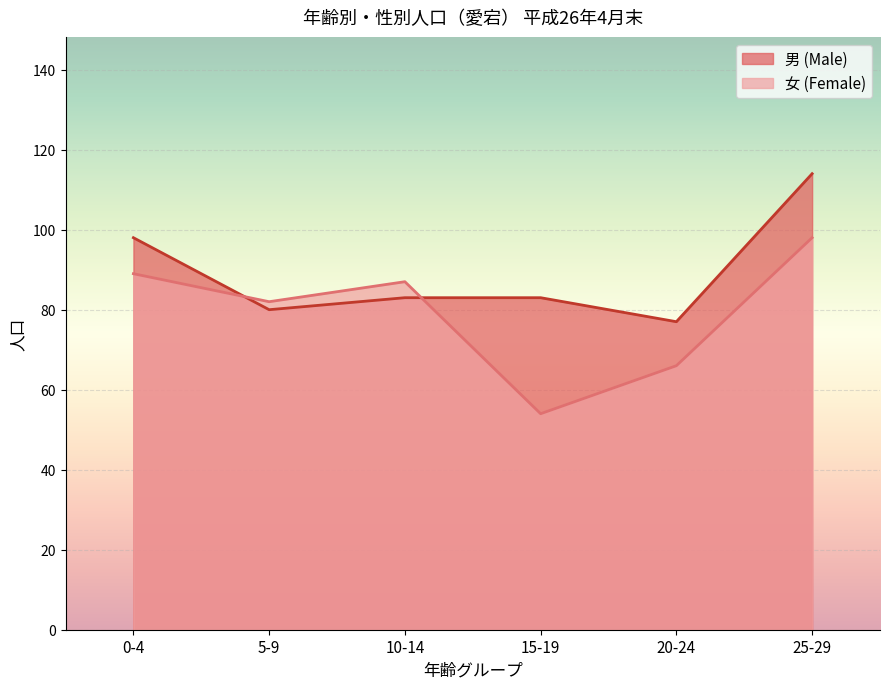

Is the value of 女 (Female) at 5-9 greater than the value of 男 (Male) at 15-19?

No